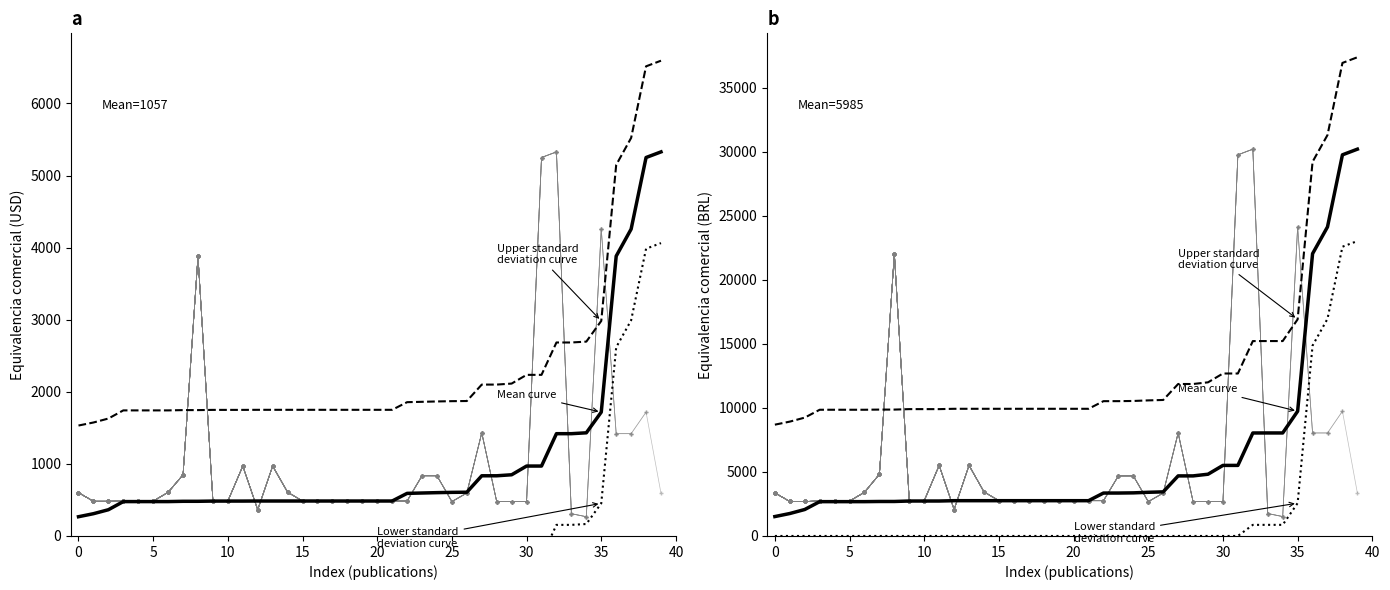

True or false: Upper standard
deviation curve and Lower standard
deviation curve intersect in this chart.

False